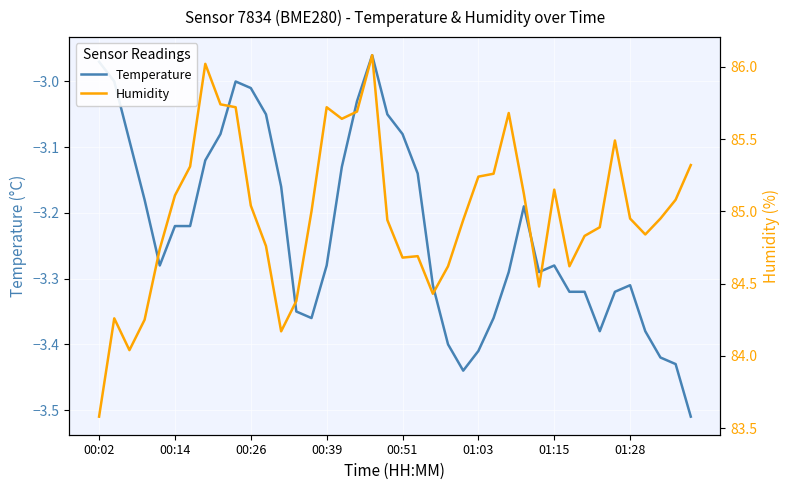

The value of Humidity at 00:26 is 46.5. True or false?

False